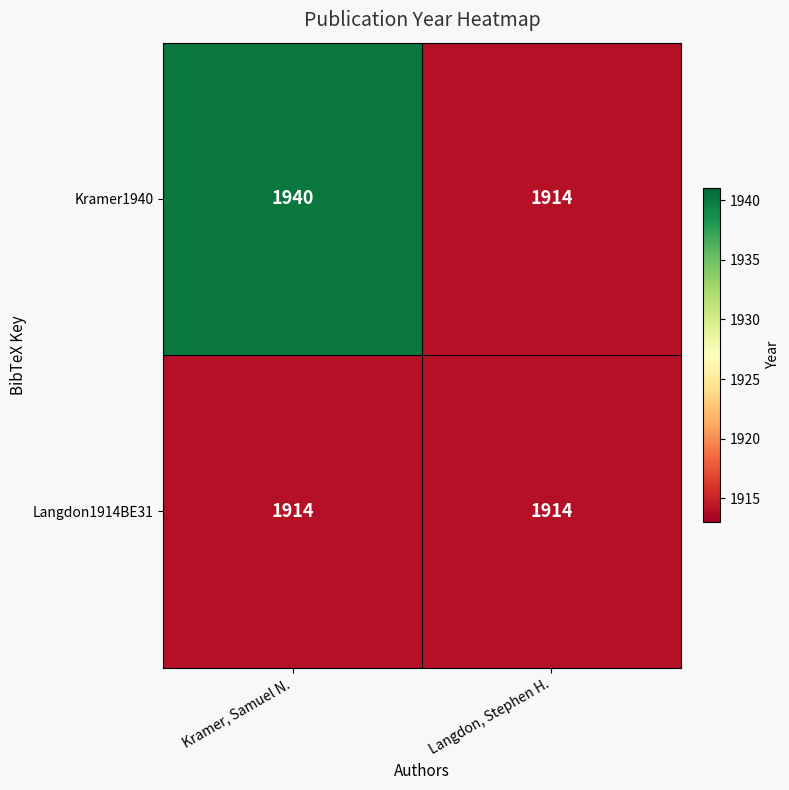

At which category is the sum across all series the highest?

Kramer, Samuel N.